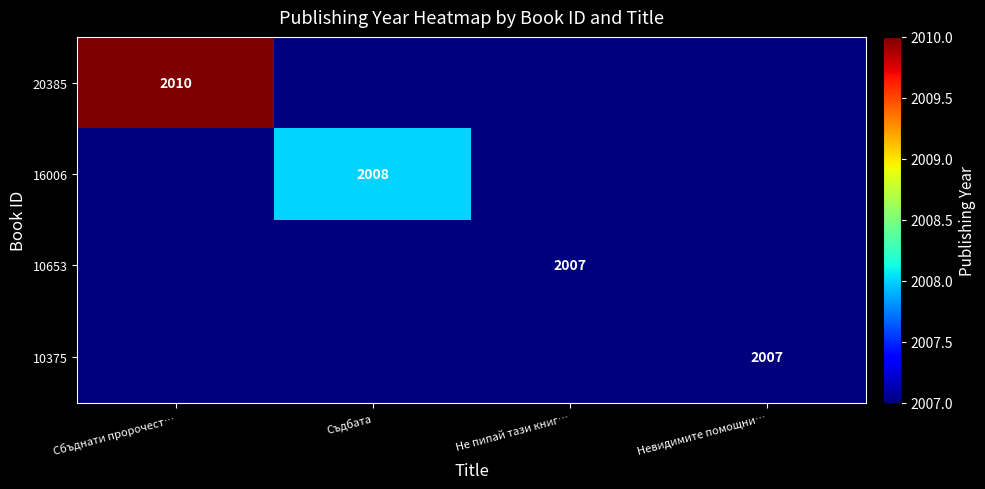

The 10375 series shows 2007 at Невидимите помощни…. True or false?

True